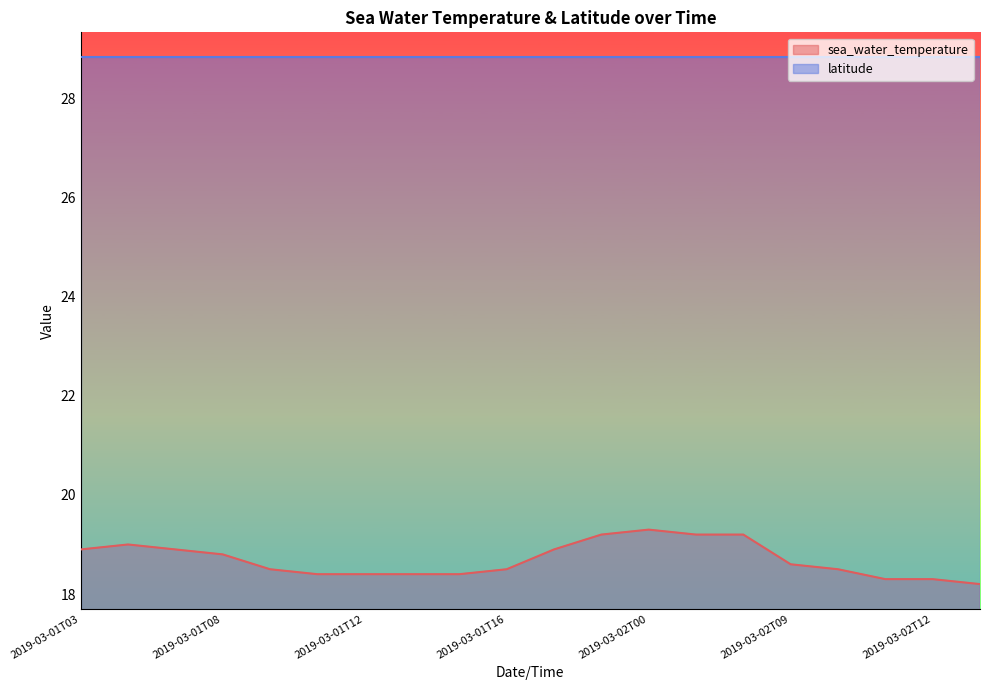

Reading left to right, extract all data points from this chart.

2019-03-01T03=18.9	2019-03-01T04=19.0	2019-03-01T06=18.9	2019-03-01T08=18.8	2019-03-01T10=18.5	2019-03-01T11=18.4	2019-03-01T12=18.4	2019-03-01T13=18.4	2019-03-01T14=18.4	2019-03-01T16=18.5	2019-03-01T20=18.9	2019-03-01T22=19.2	2019-03-02T00=19.3	2019-03-02T01=19.2	2019-03-02T01:30=19.2	2019-03-02T09=18.6	2019-03-02T10=18.5	2019-03-02T11=18.3	2019-03-02T12=18.3	2019-03-02T15=18.2